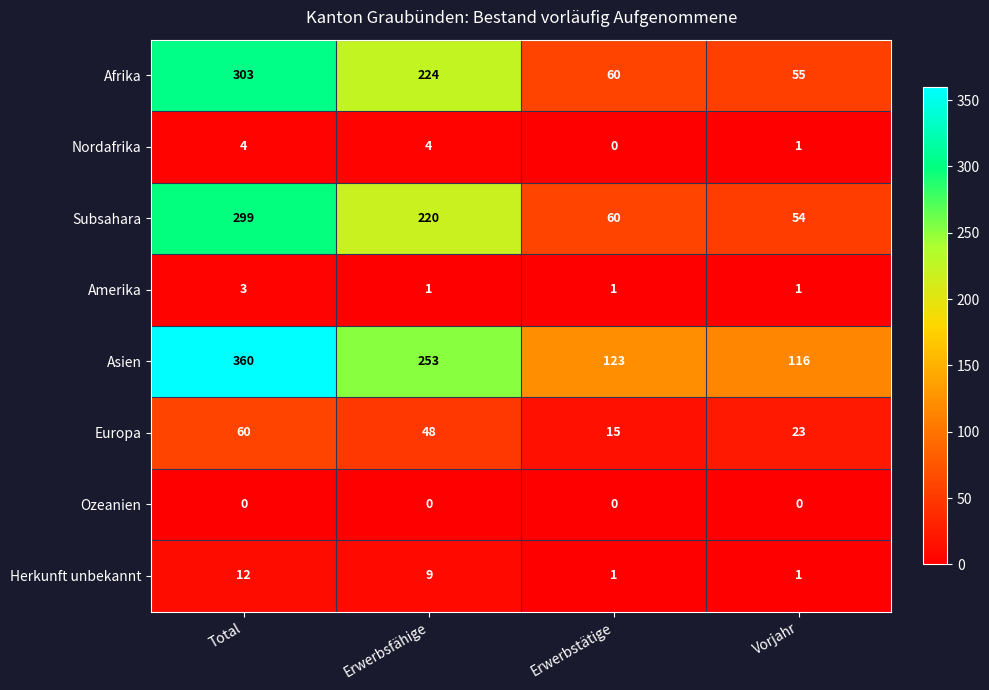

Between Erwerbstätige and Vorjahr, which series saw the biggest shift?

Europa